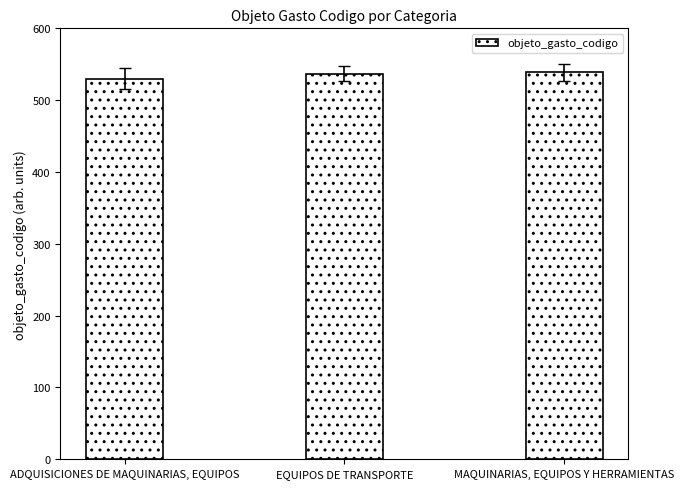

Rank the categories by value from lowest to highest.

ADQUISICIONES DE MAQUINARIAS, EQUIPOS, EQUIPOS DE TRANSPORTE, MAQUINARIAS, EQUIPOS Y HERRAMIENTAS